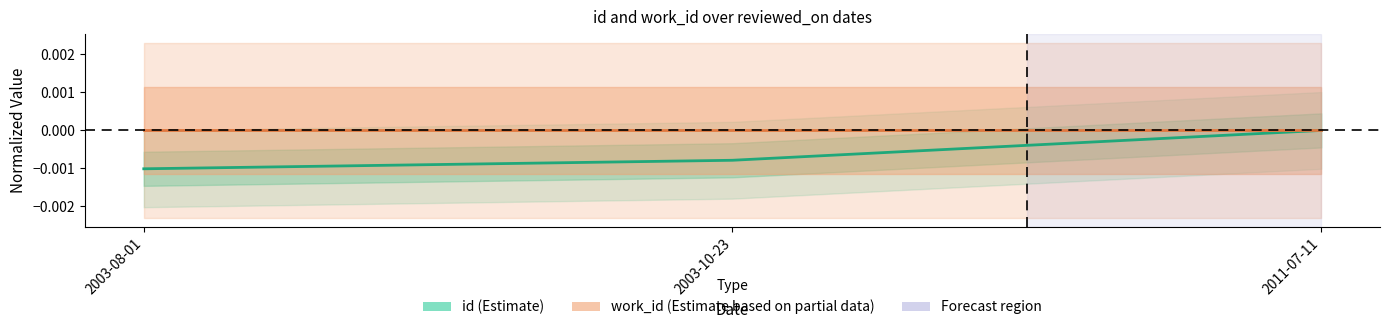

Between 2003-08-01 and 2011-07-11, which series saw the biggest shift?

id